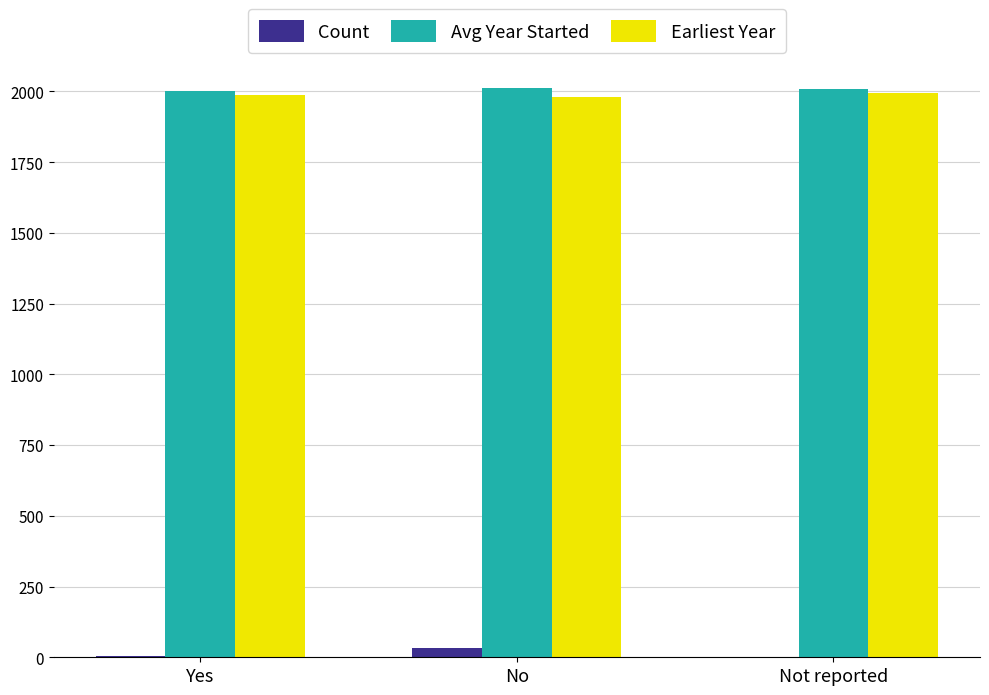

Is the value of Earliest Year at Yes greater than the value of Count at Not reported?

Yes